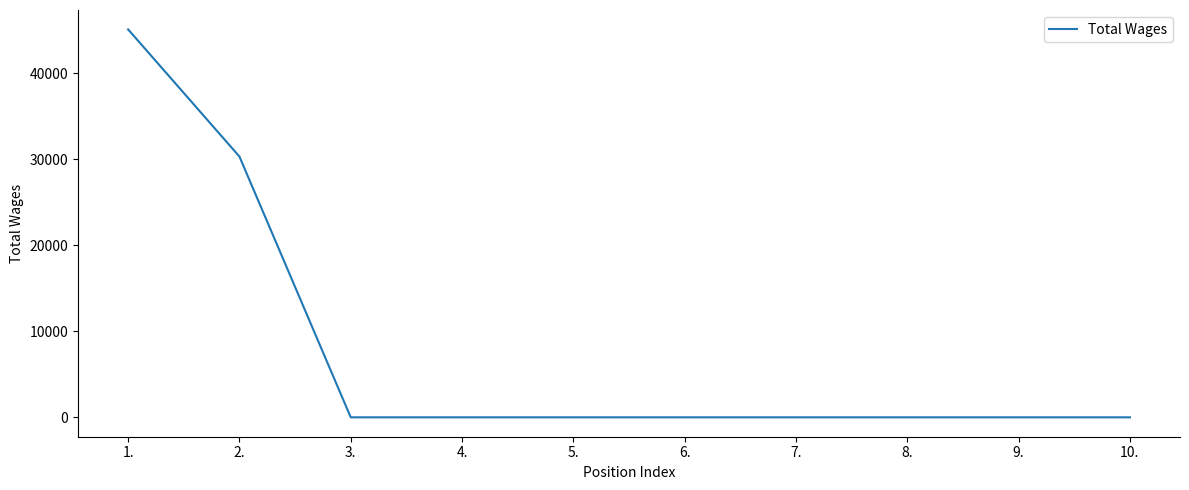

What is the difference between the second highest and second lowest values?

30334